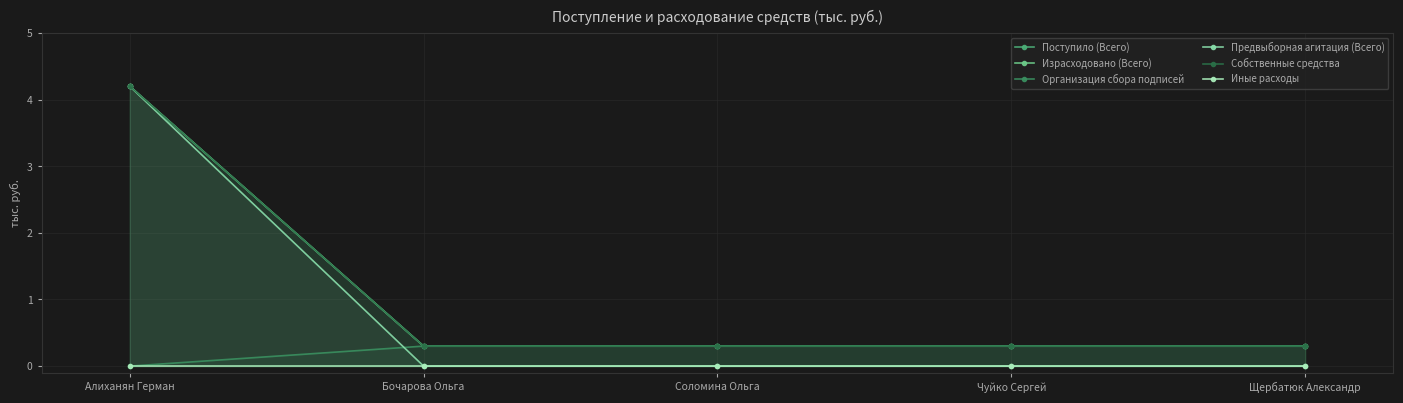

What is the total value across all series at Бочарова Ольга?

1.2